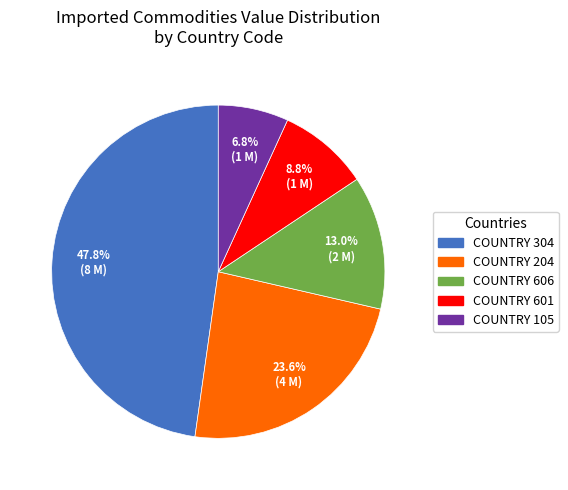

How many segments does this pie chart have?

5